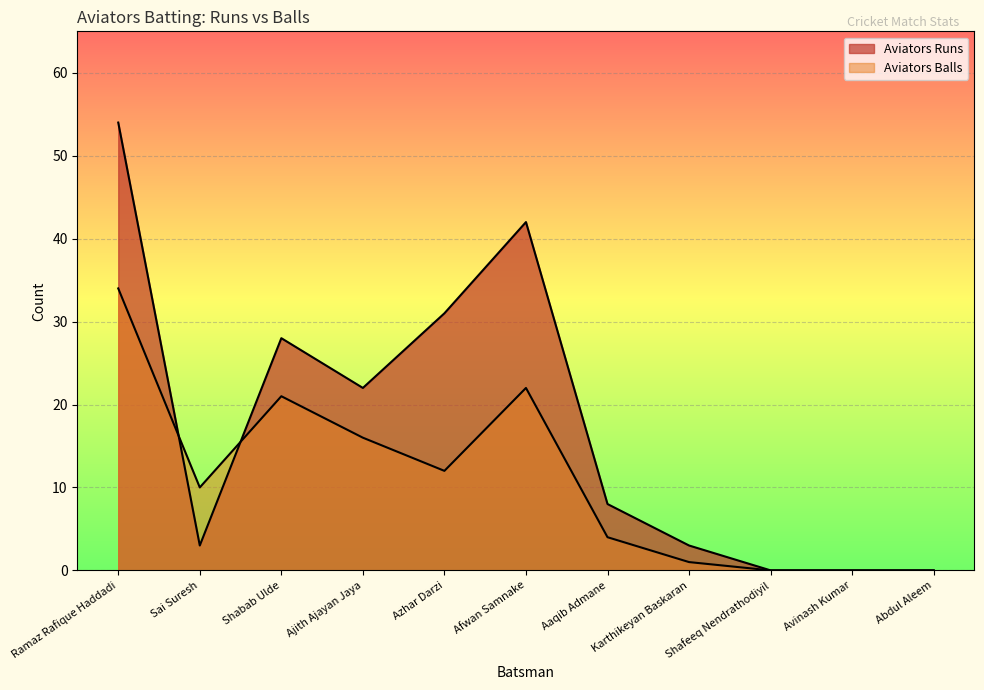

In Aviators Balls, how many points are higher than both neighbors (excluding endpoints)?

2